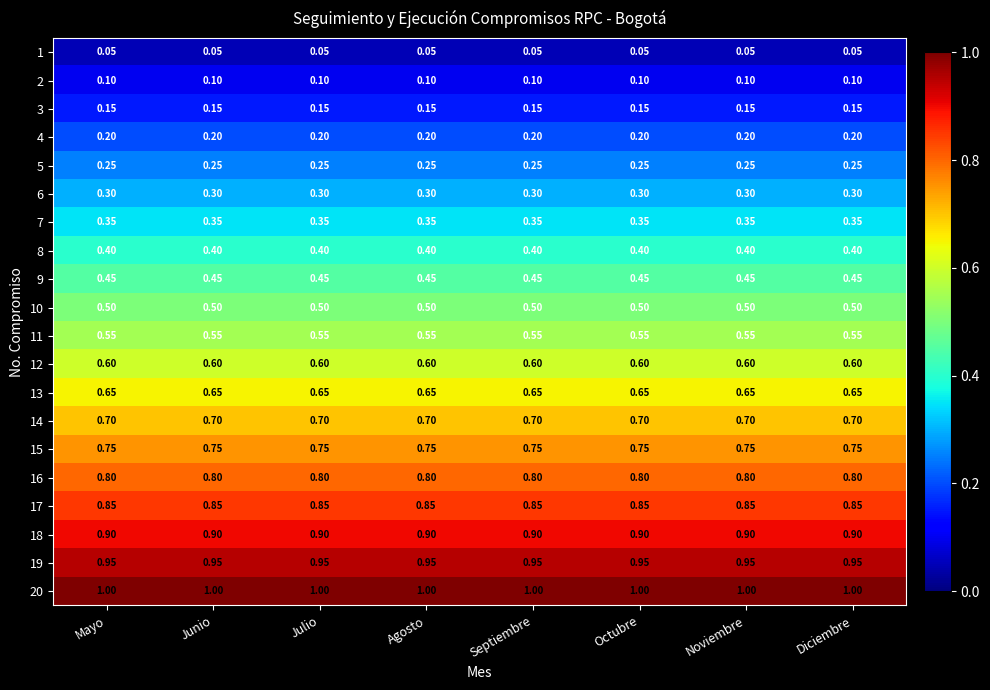

Is the value of 2 at Junio greater than the value of 9 at Septiembre?

No